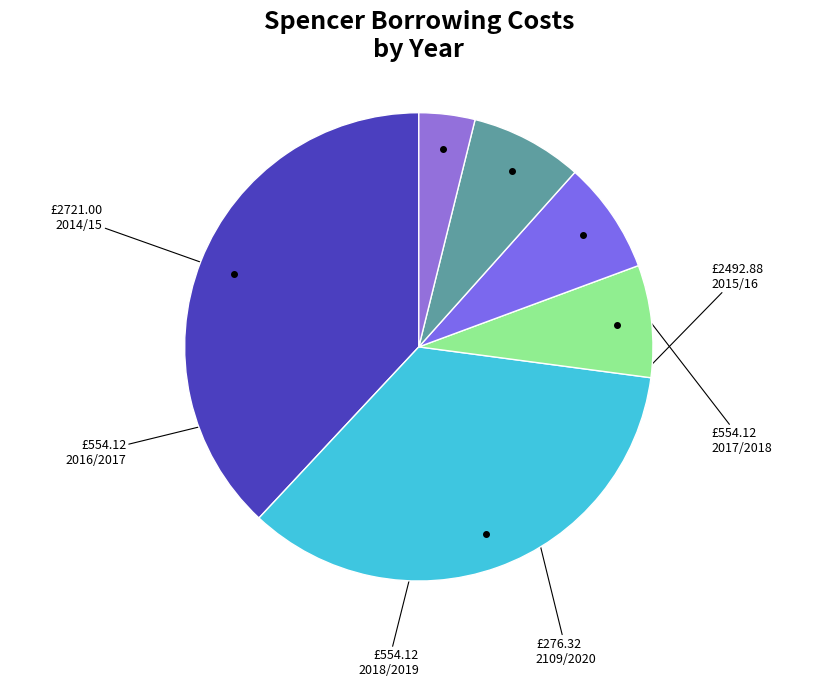

To the nearest percent, what is the combined percentage of 2017/2018 and 2014/15?

46%